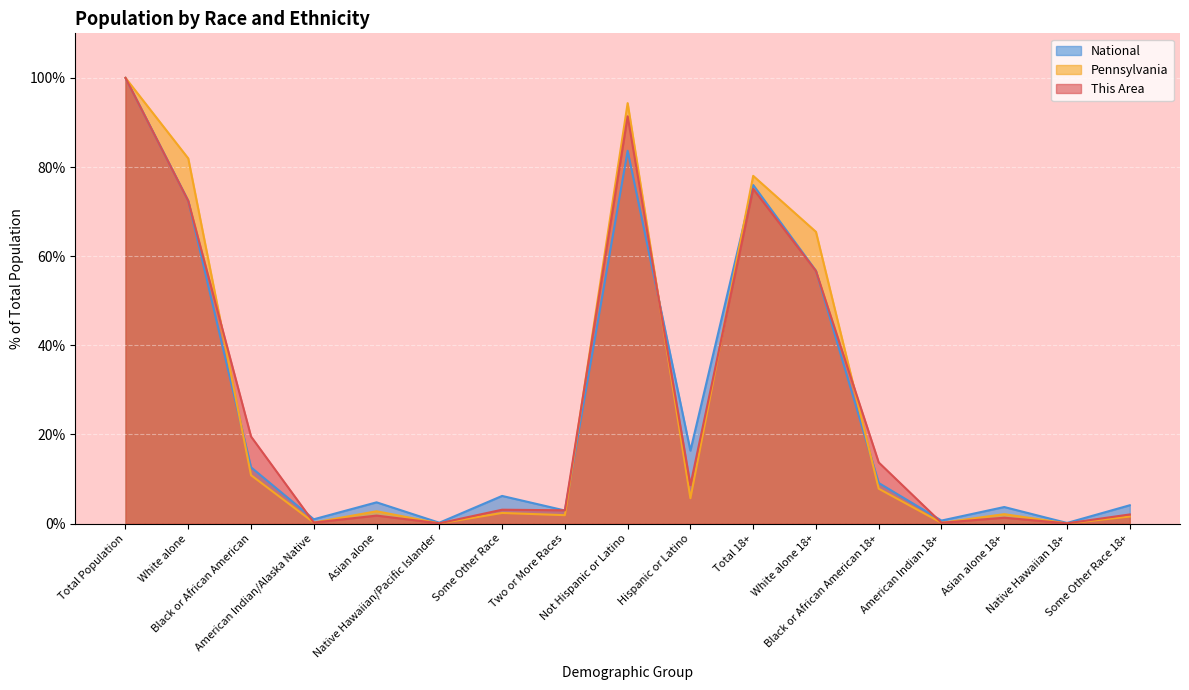

Reading left to right, extract all data points from this chart.

This Area: 100.0	72.4	19.5	0.2	1.8	0.0	3.1	3.0	91.4	8.6	75.1	56.7	13.7	0.2	1.3	0.0	2.0
Pennsylvania: 100.0	81.9	10.8	0.2	2.7	0.0	2.4	1.9	94.3	5.7	78.0	65.5	7.8	0.2	2.1	0.0	1.6
National: 100.0	72.4	12.6	0.9	4.8	0.2	6.2	2.9	83.7	16.3	76.0	56.7	9.1	0.7	3.7	0.1	4.1